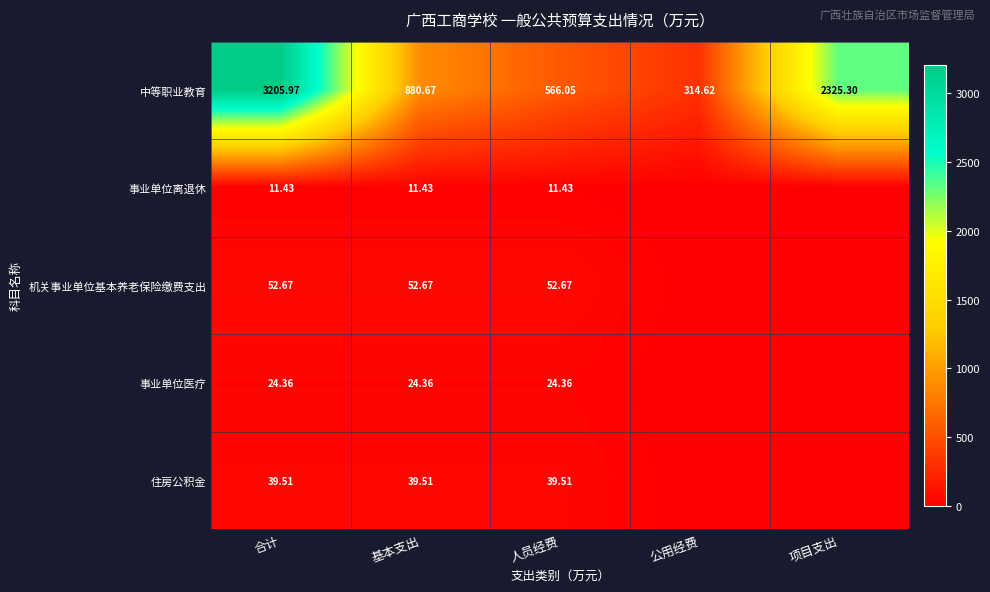

Where does the 中等职业教育 series first go above 880?

合计